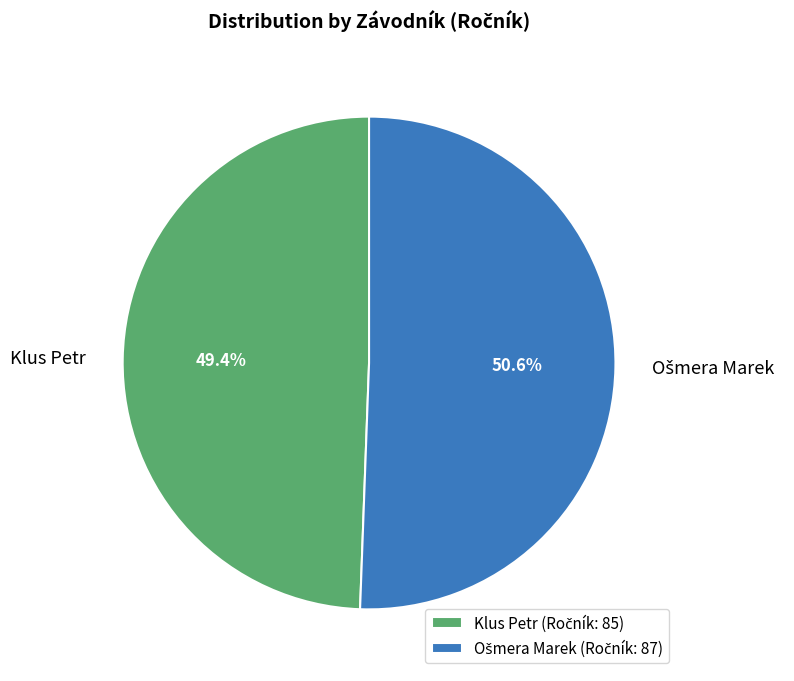

Does any single category account for the majority?

Yes